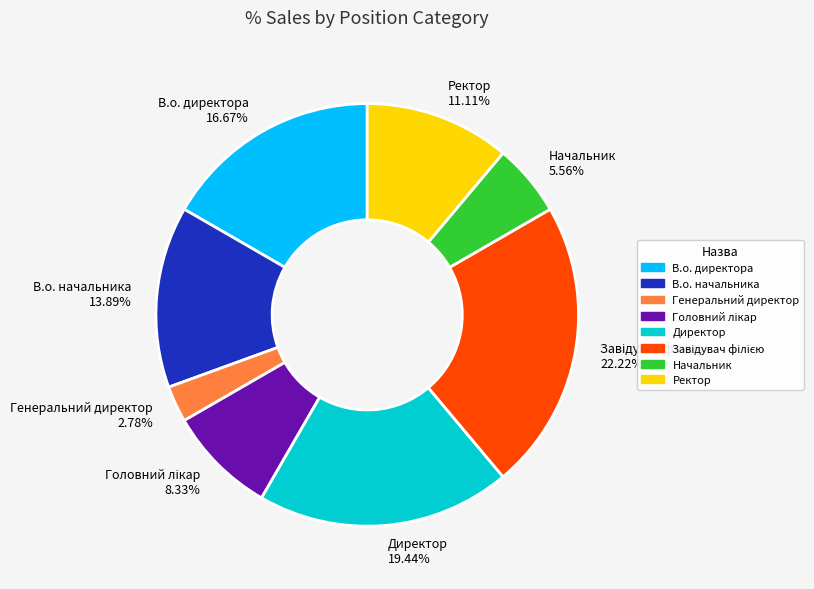

Which has a higher value, Директор 19.44% or В.о. директора 16.67%?

Директор 19.44%